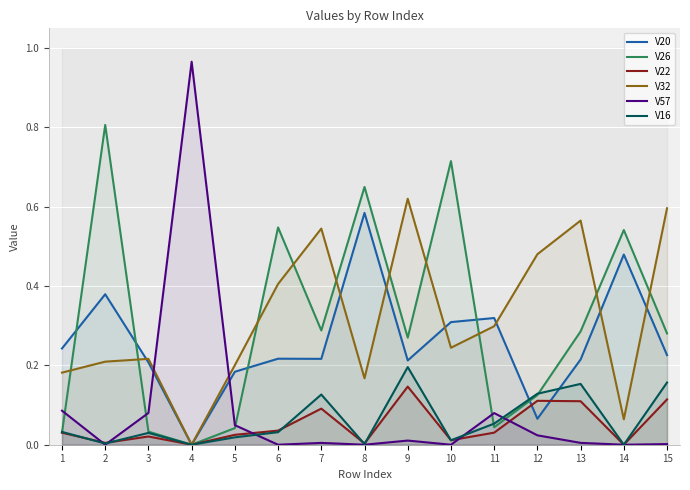

At which category does V57 reach its first local valley?

2